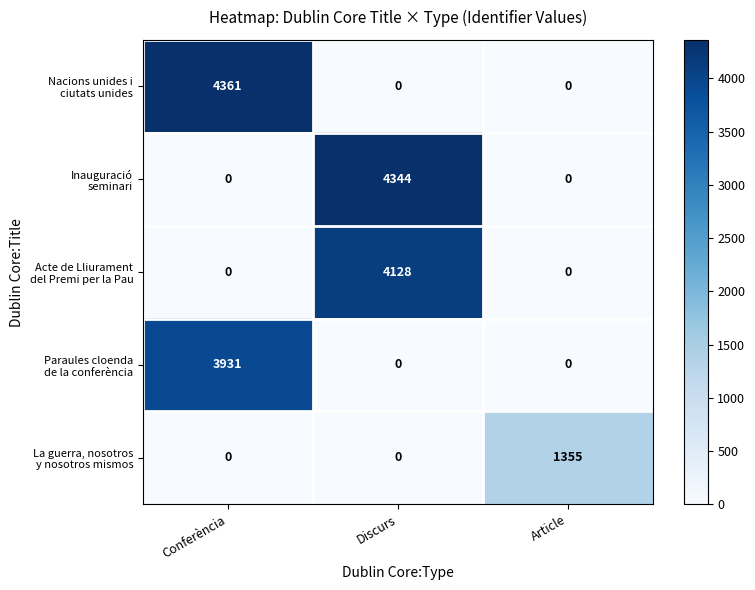

What is the greatest value displayed?

4361